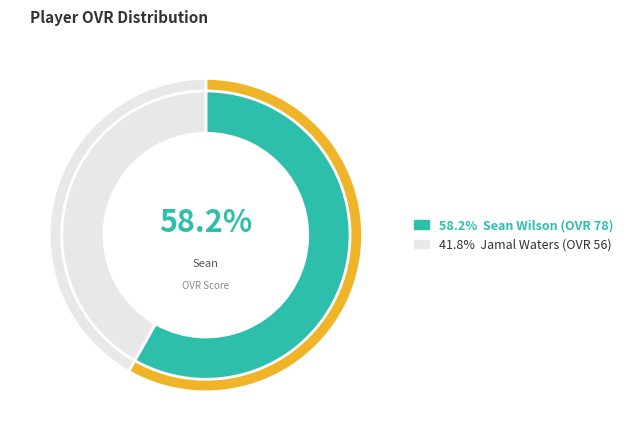

Does any single category account for the majority?

Yes